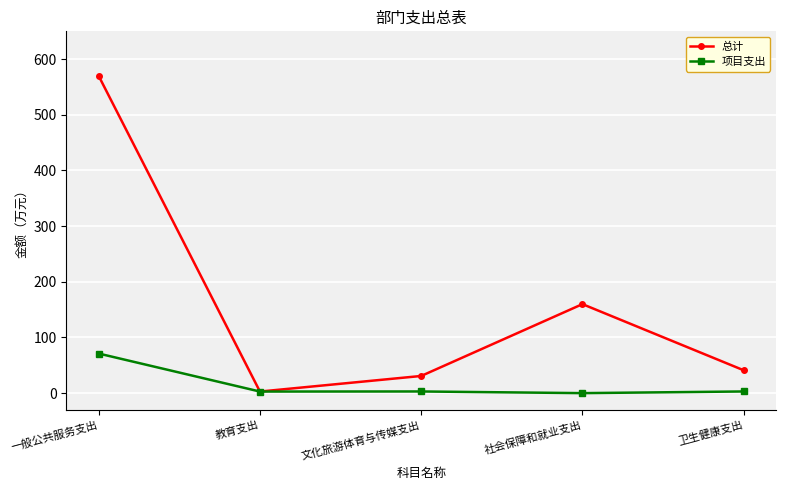

Which series has the widest spread of values?

总计